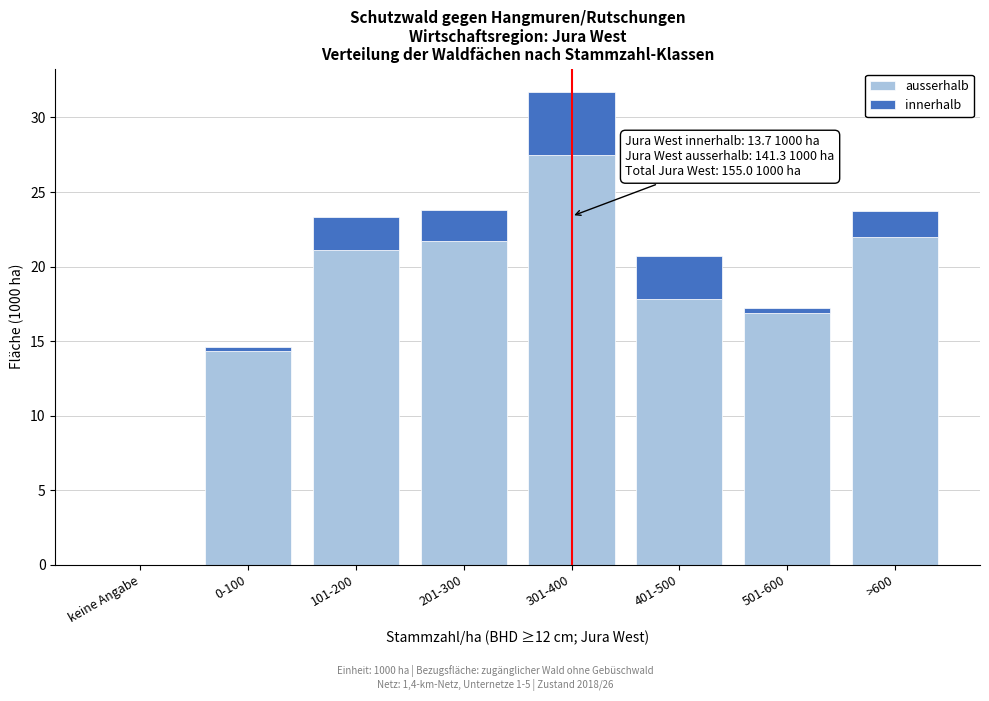

Reading right to left, what are the values for ausserhalb?

>600=22.0	501-600=16.9	401-500=17.8	301-400=27.5	201-300=21.7	101-200=21.1	0-100=14.3	keine Angabe=0.0